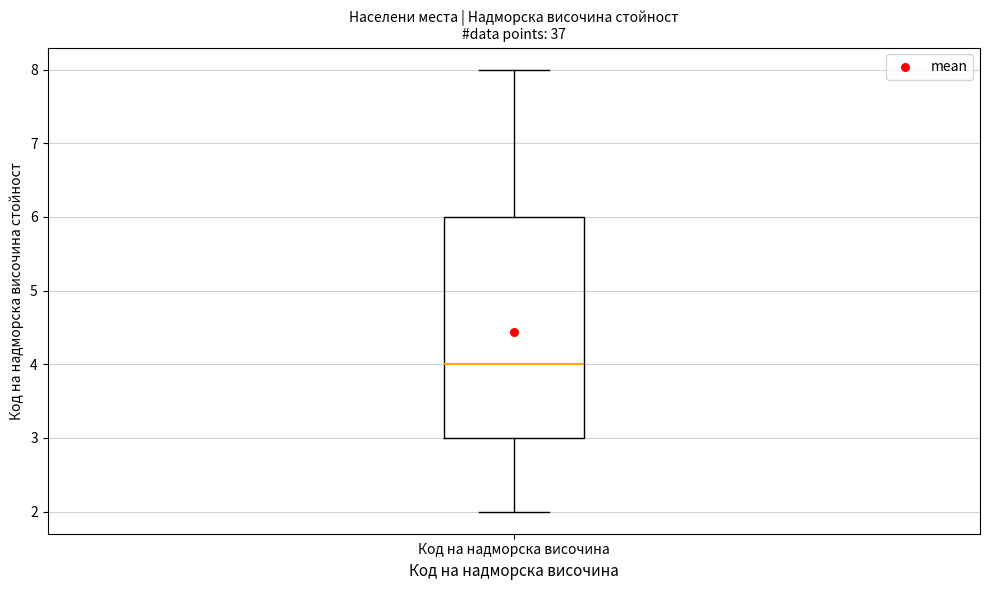

Transcribe this box plot: give where the median line is, the range the box spans, and where the two whiskers end, as read against the y-axis. The values are not printed on the chart, so give them approximately, as read against the axis.

median 4, box 3 to 6, whiskers 2 to 8